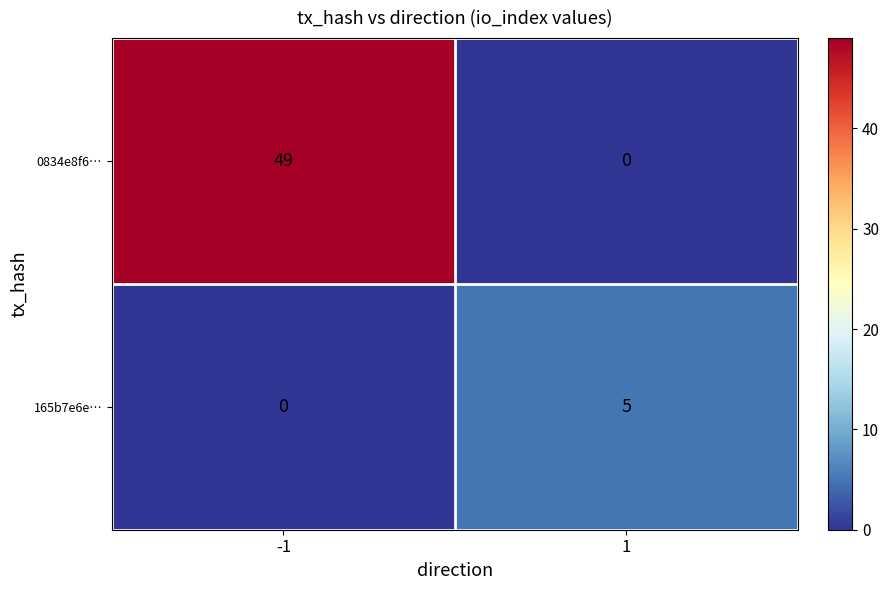

At which category is the sum across all series the highest?

-1